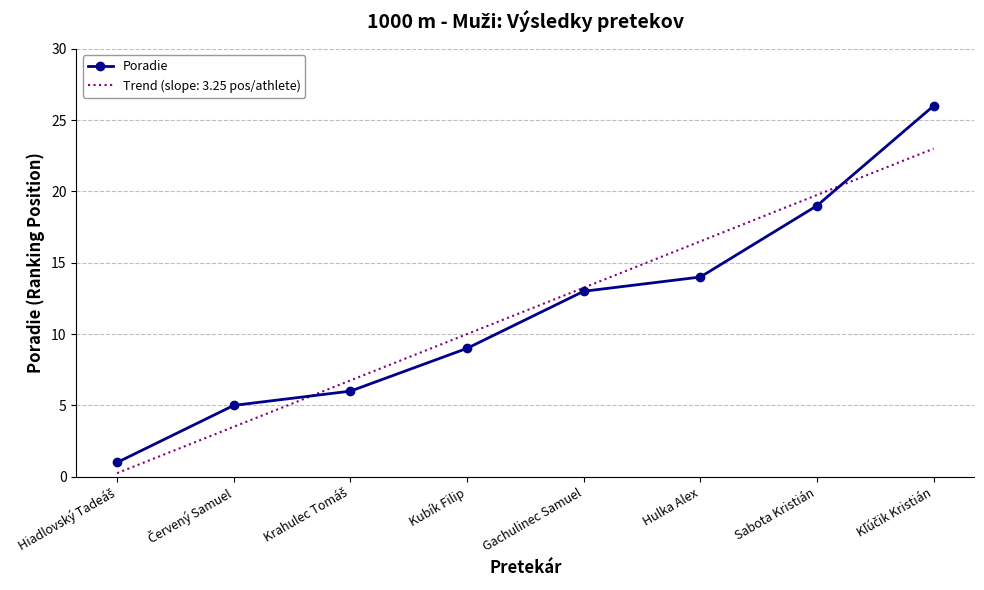

Read the value at Kľúčik Kristián, to the nearest 5.

25